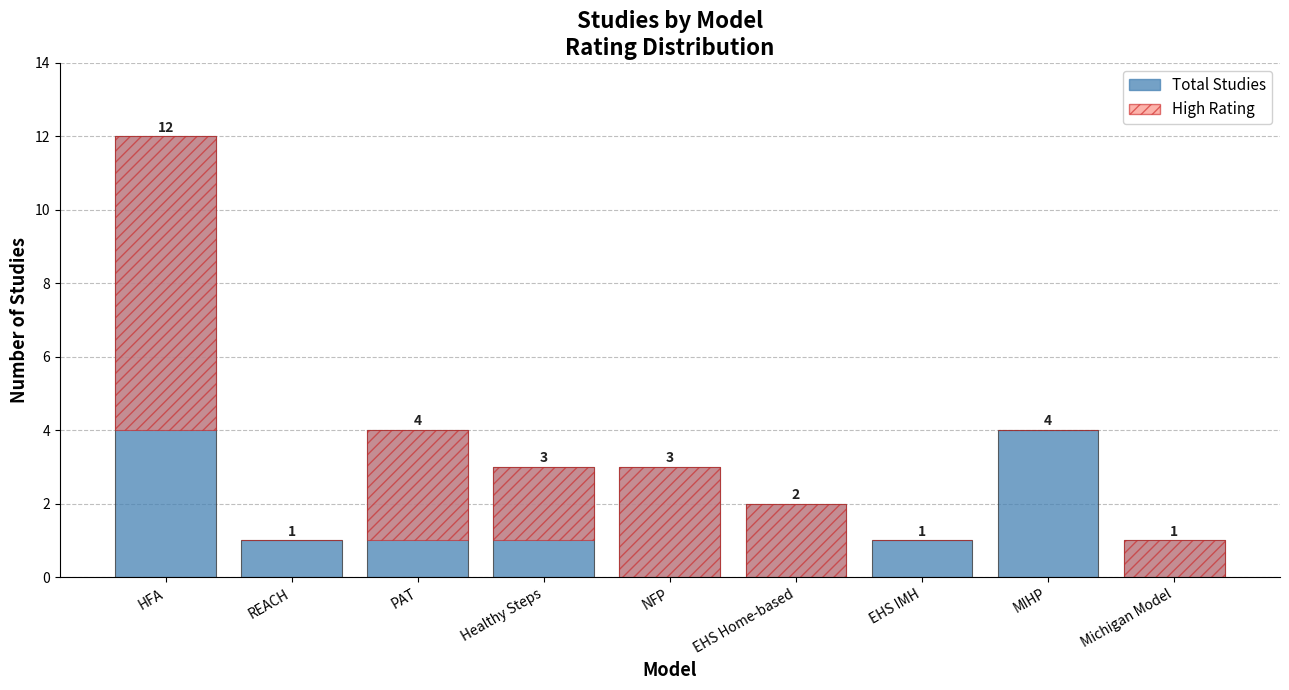

Which category has the highest value in the High Rating series?

HFA